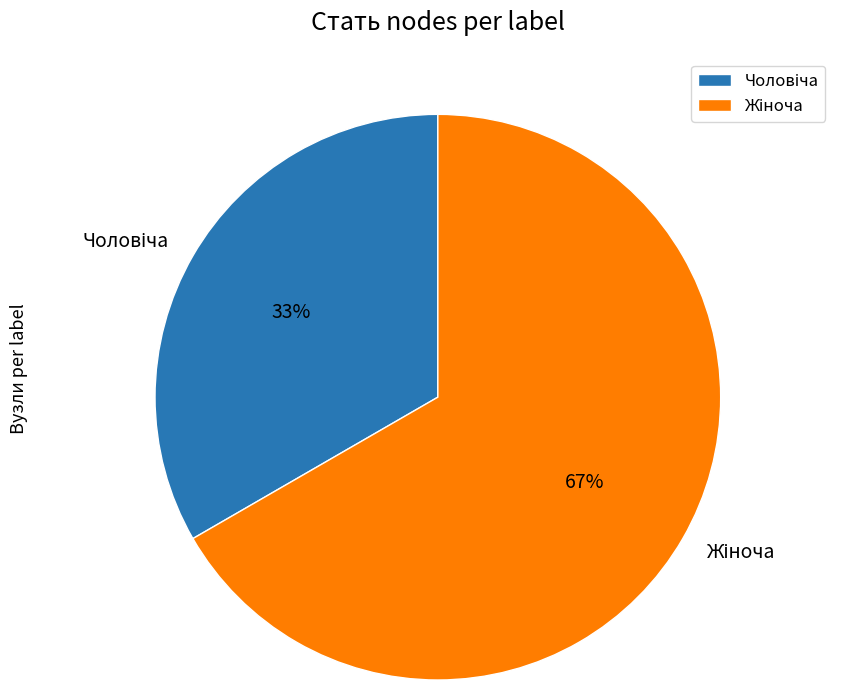

How many segments does this pie chart have?

2